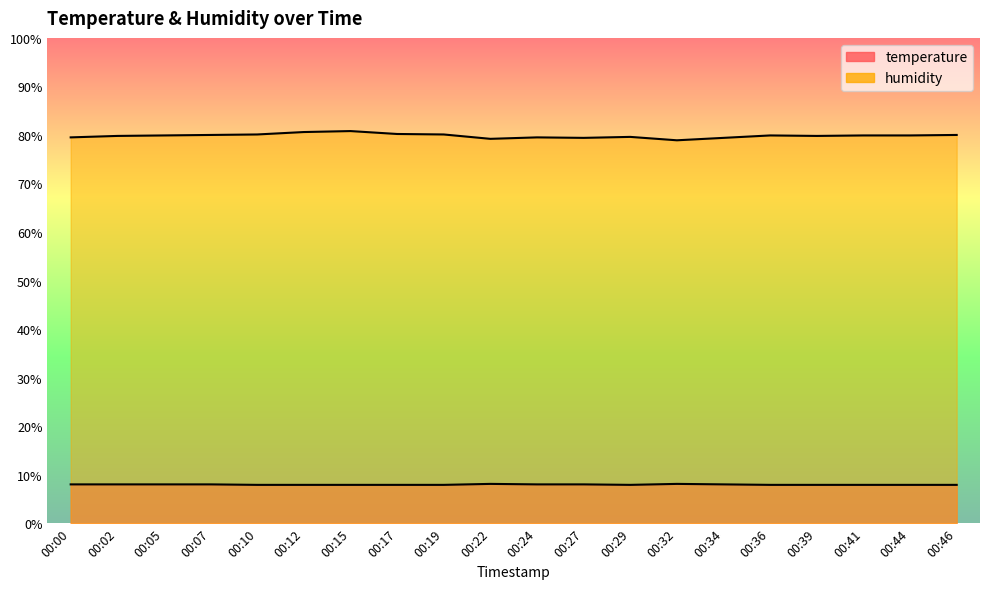

Rank the categories by temperature value from highest to lowest.

00:22, 00:32, 00:00, 00:02, 00:05, 00:07, 00:24, 00:27, 00:34, 00:10, 00:12, 00:15, 00:17, 00:19, 00:29, 00:36, 00:39, 00:41, 00:44, 00:46